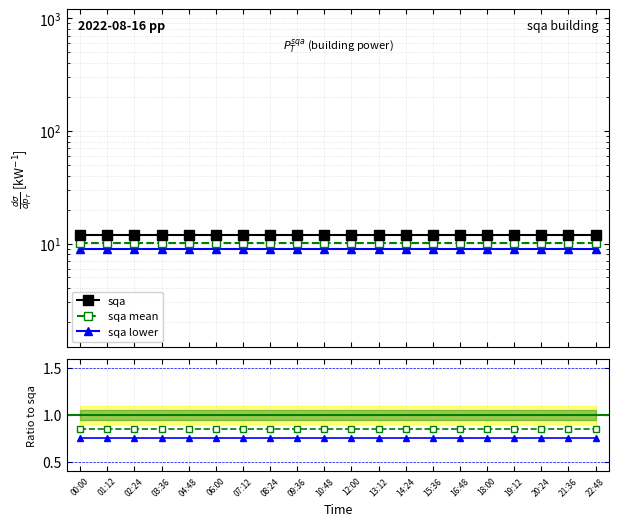

What position from the left is 02:24?

3